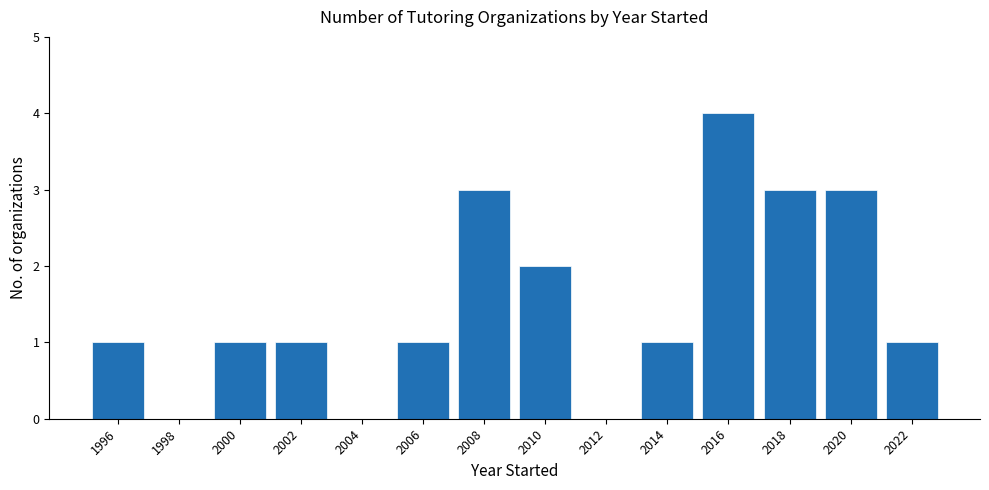

Reading left to right, transcribe all the data shown in this chart.

1996=1	1998=0	2000=1	2002=1	2004=0	2006=1	2008=3	2010=2	2012=0	2014=1	2016=4	2018=3	2020=3	2022=1